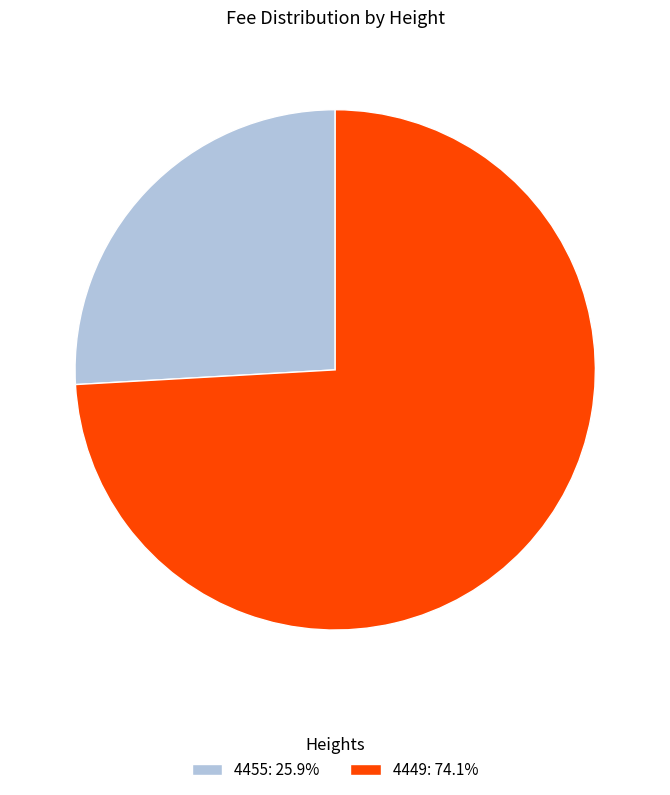

Is 4455: 25.9% the majority of the pie?

No